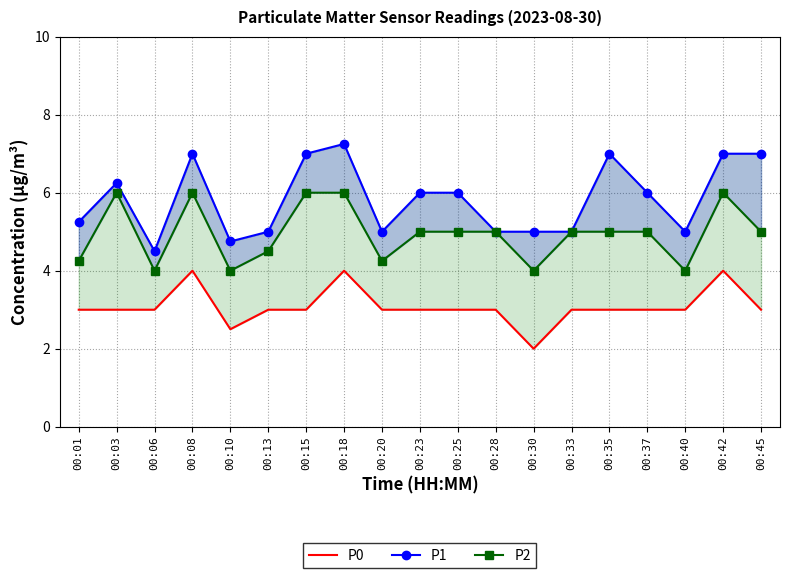

True or false: P2 and P1 cross at least once.

False